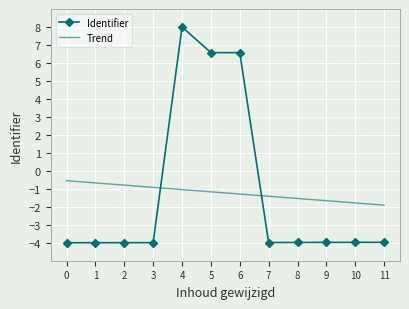

What is the highest value of the Trend series?

-0.5